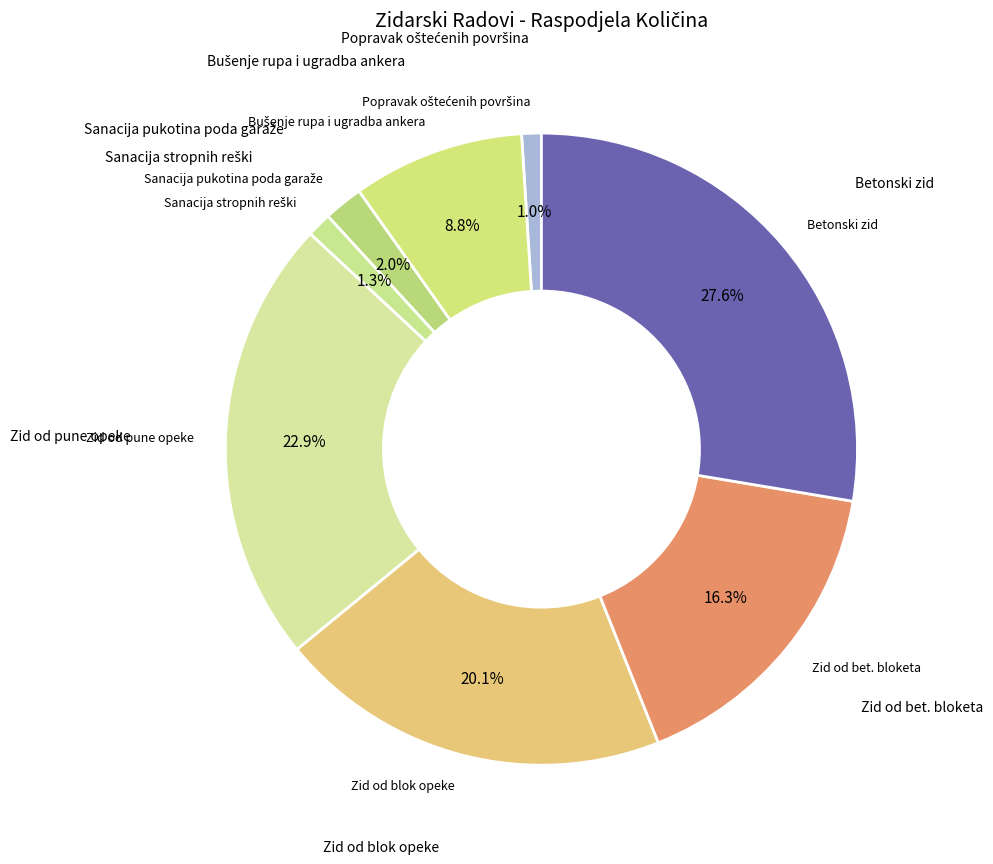

Count the number of slices in the pie.

8